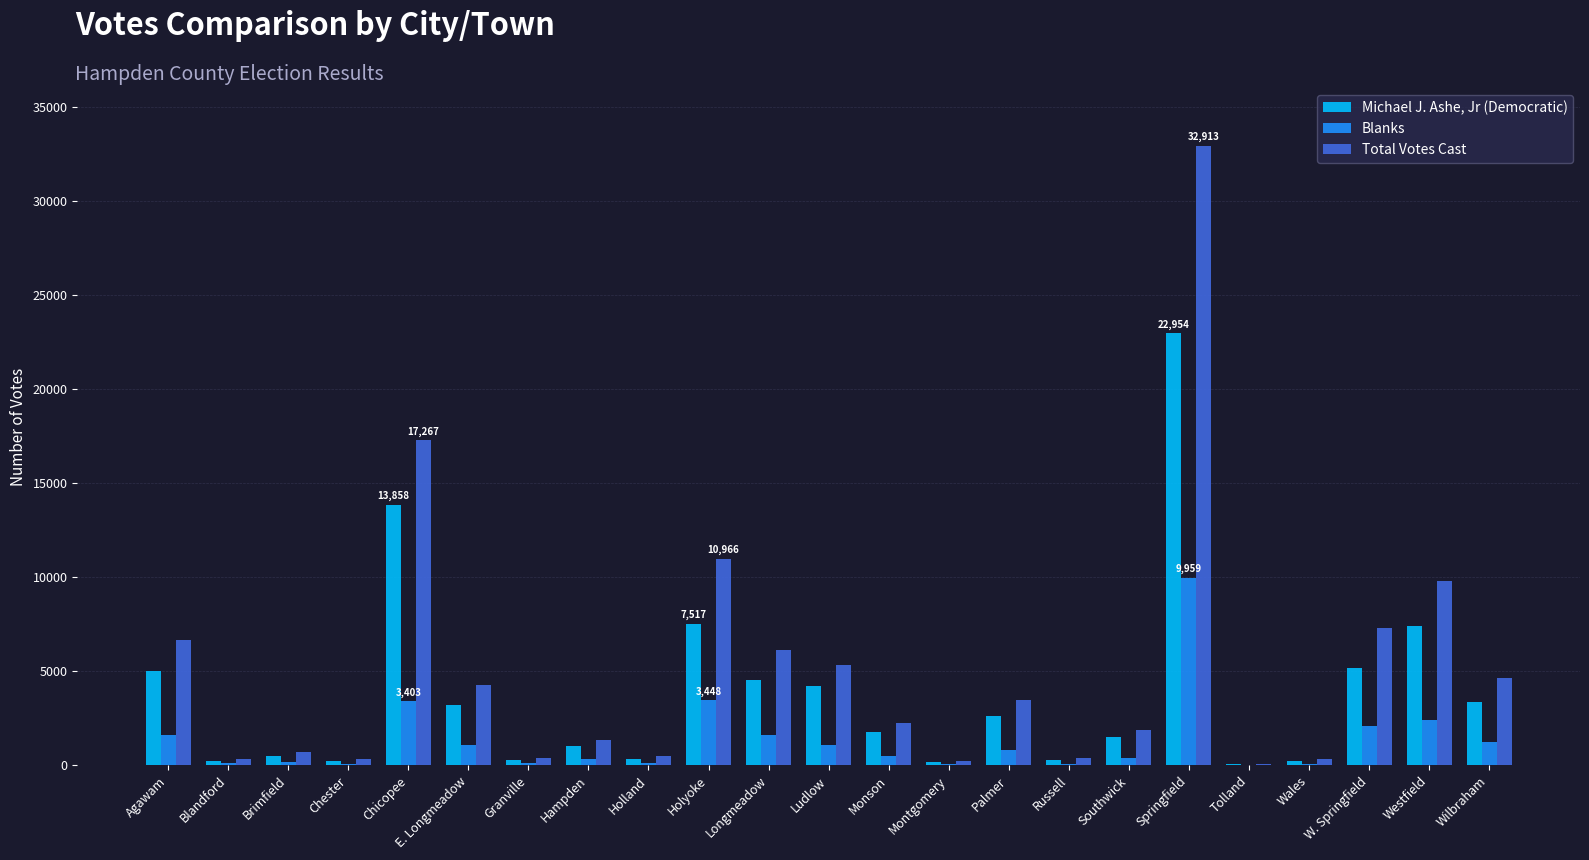

What is the spread (max minus min) of values at Holland?

358